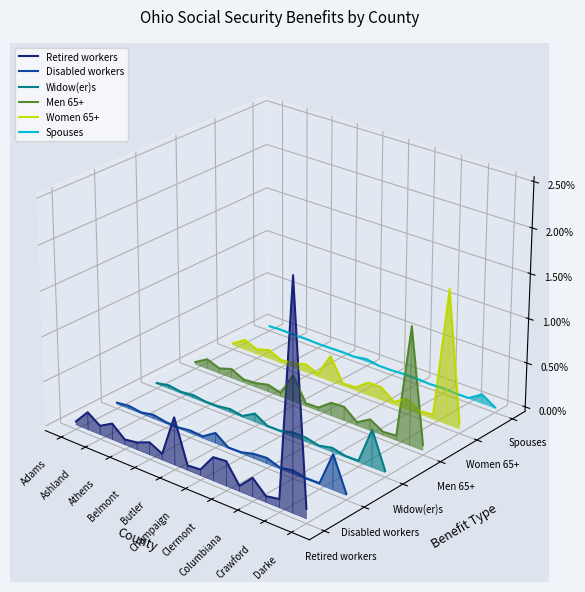

How many lines are shown in the chart?

6